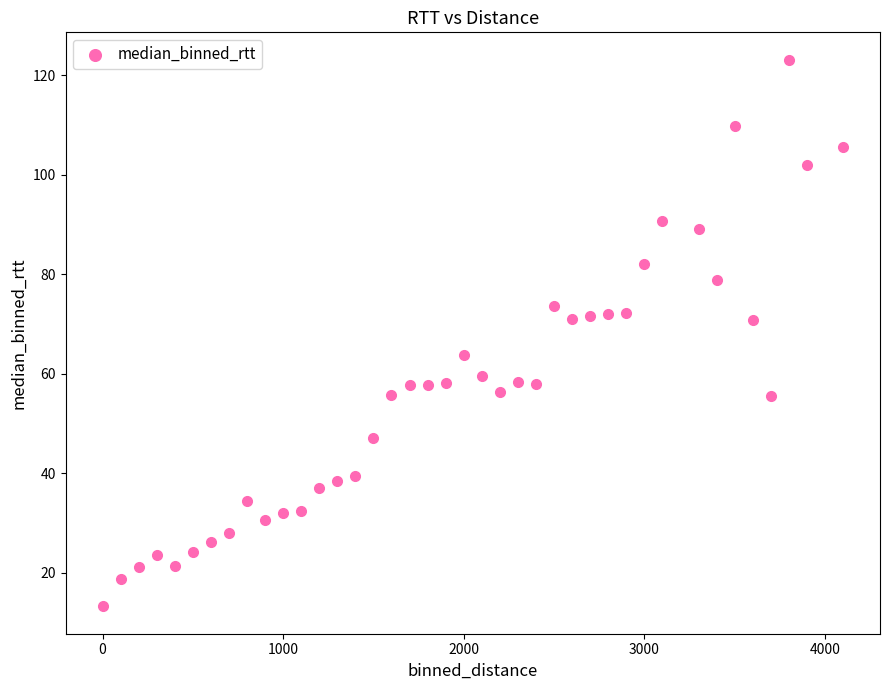

What is the range of Y values (max minus min)?

109.9